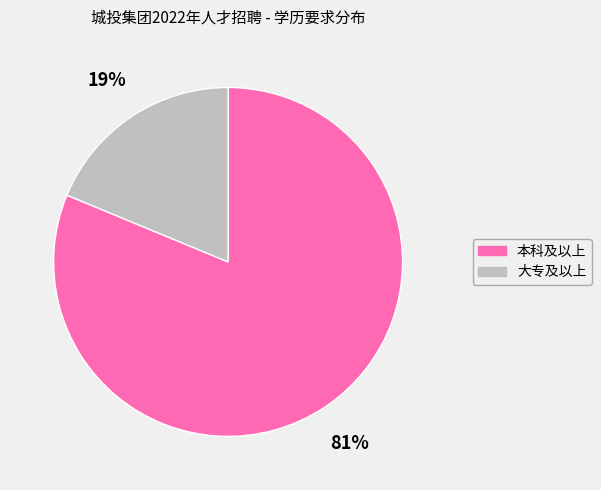

Does 本科及以上 represent more than half of the total?

Yes